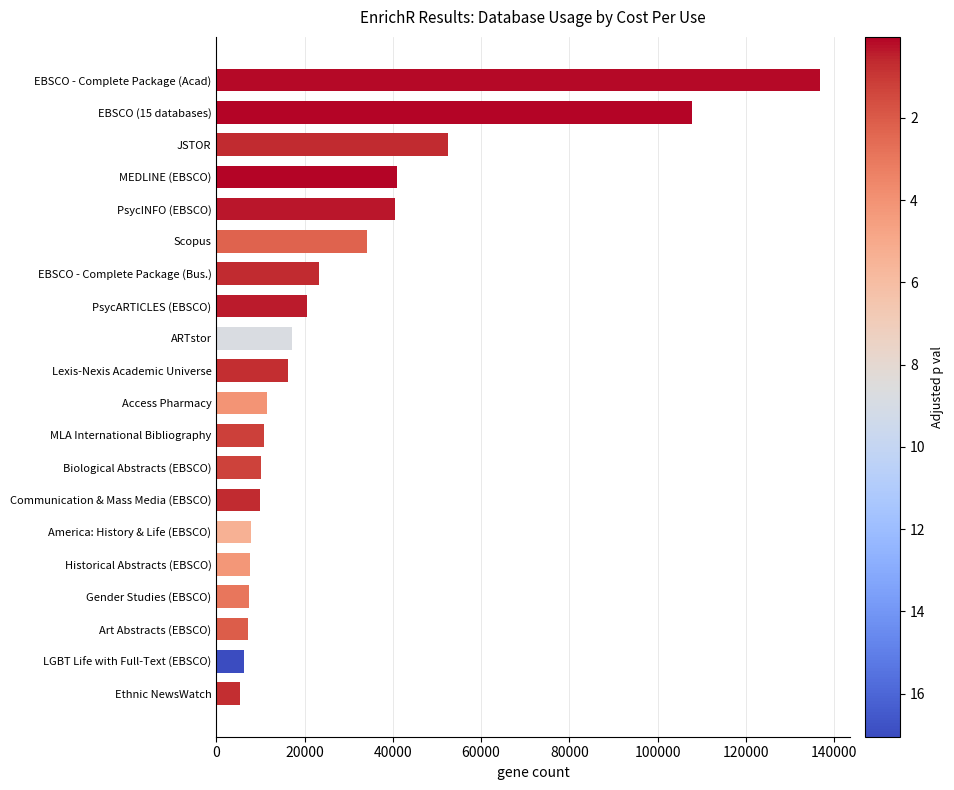

Approximately how many times larger is the value at Biological Abstracts (EBSCO) compared to Art Abstracts (EBSCO)?

1.4